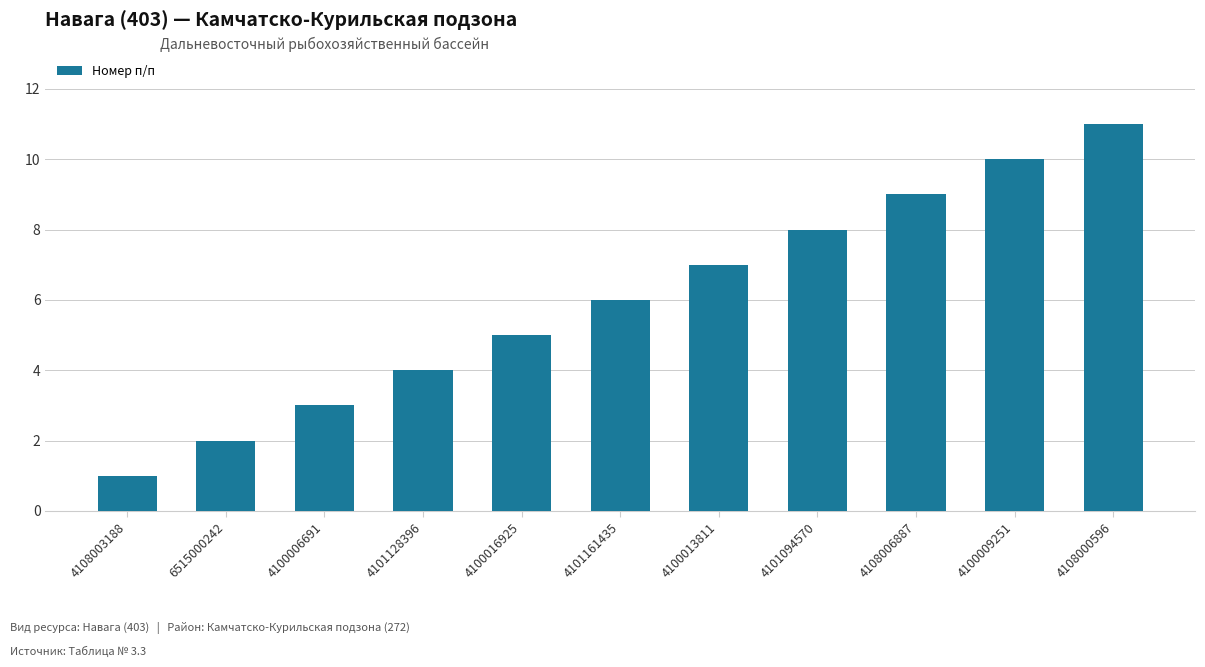

Rank the categories by value from lowest to highest.

4108003188, 6515000242, 4100006691, 4101128396, 4100016925, 4101161435, 4100013811, 4101094570, 4108006887, 4100009251, 4108000596